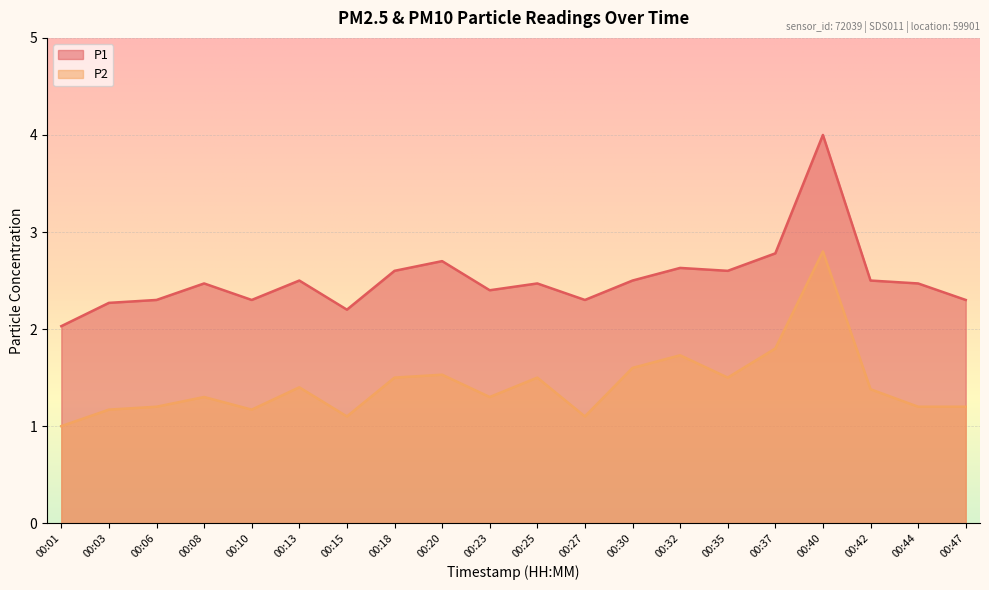

What is the highest value of the P2 series?

2.8